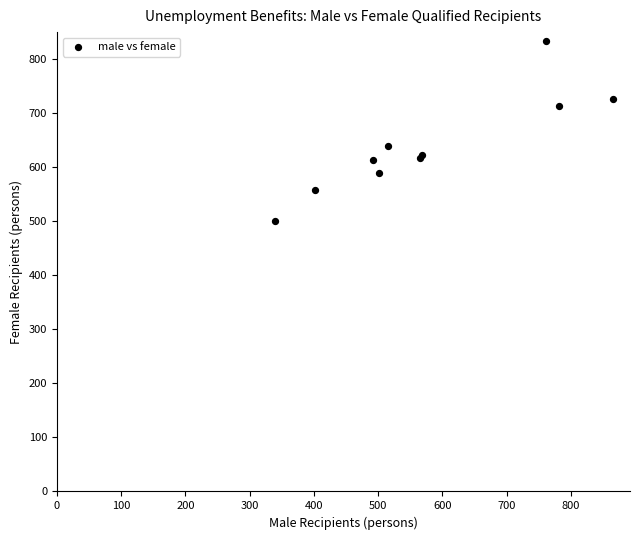

What Y value in the scatter plot is closest to 667?

639